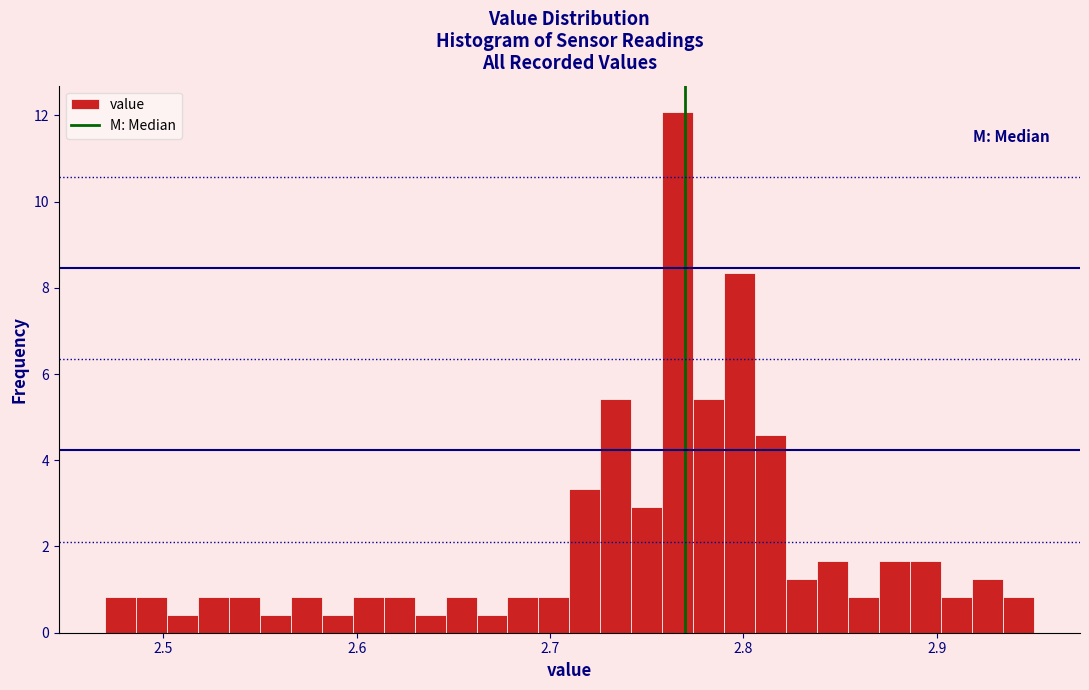

Around what value on the x-axis is the tallest bar? Give the approximate position of its centre, as read against the axis.

2.77